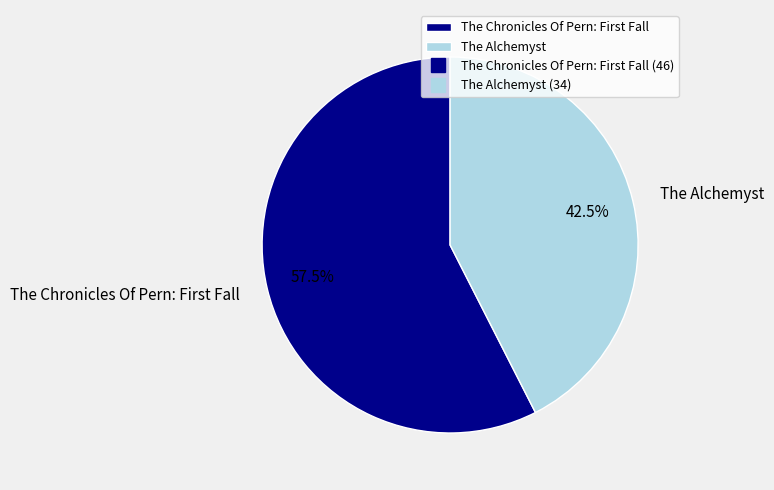

Count the number of slices in the pie.

2